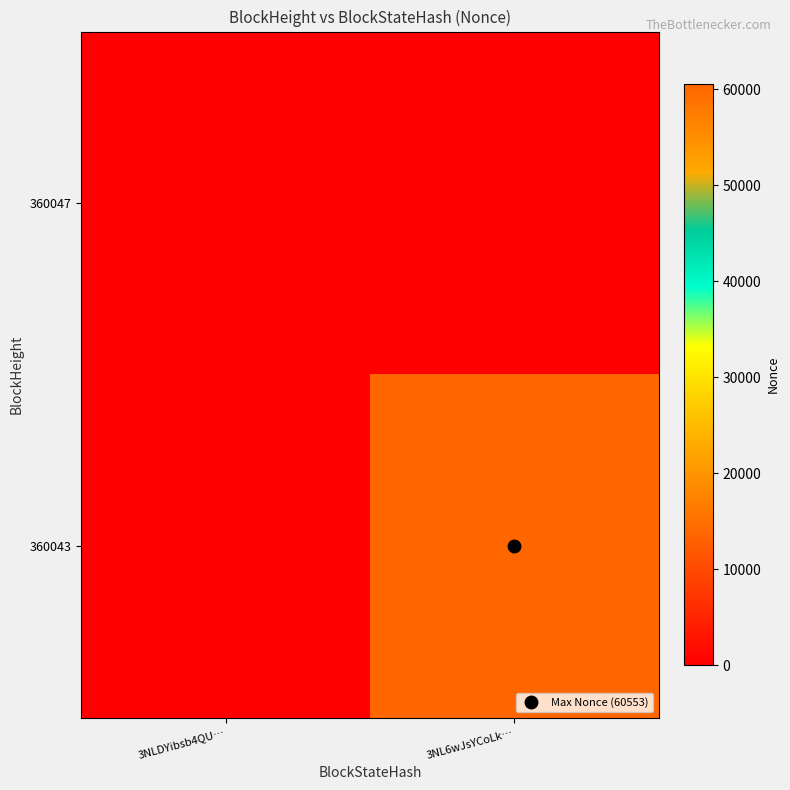

List the series in order of their peak value, highest first.

360043, 360047